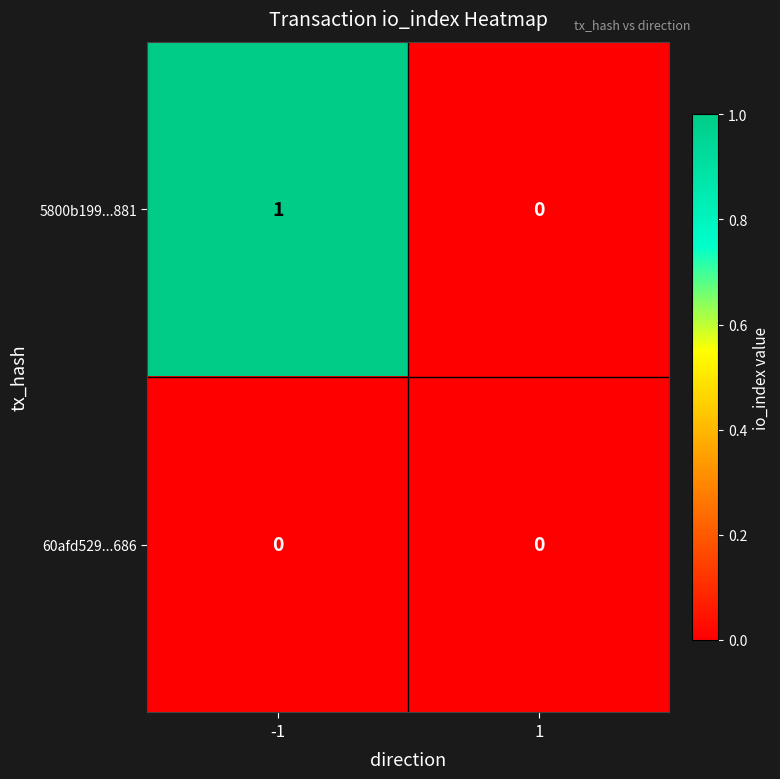

Reading left to right, extract all data points from this chart.

5800b199...881: 1	0
60afd529...686: 0	0